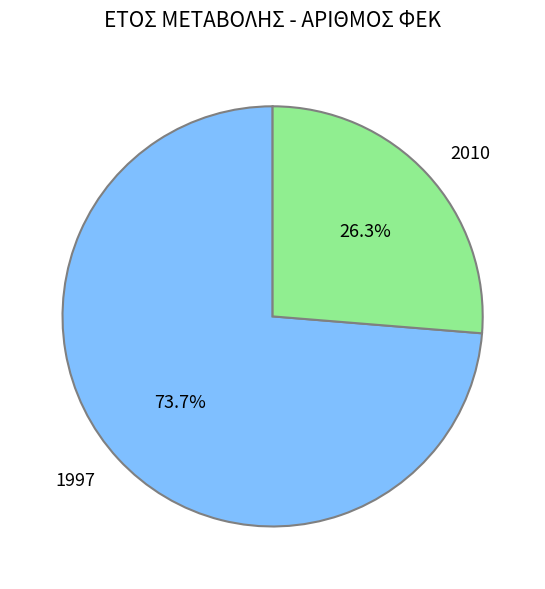

Count the number of slices in the pie.

2